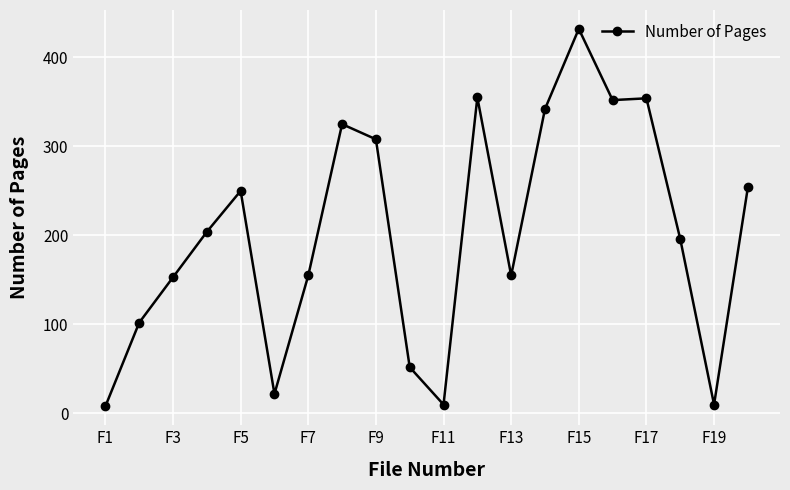

True or false: the data has more than 2 interior local peaks.

True